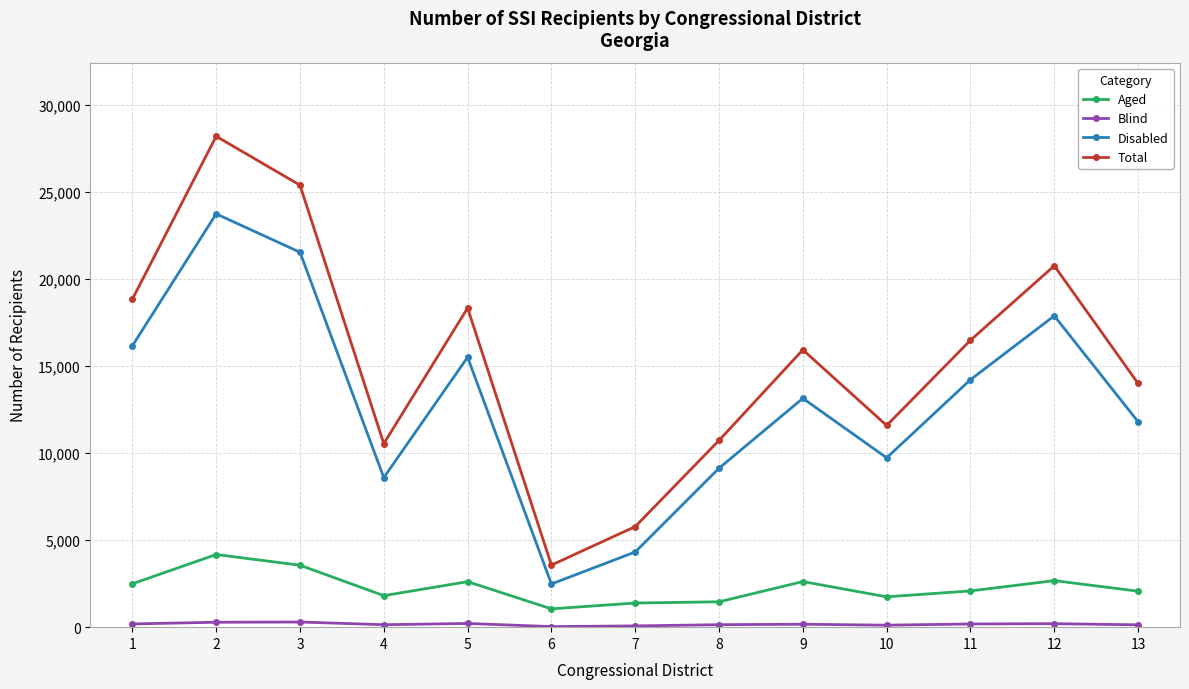

At which category does the chart reach its peak across all series?

2